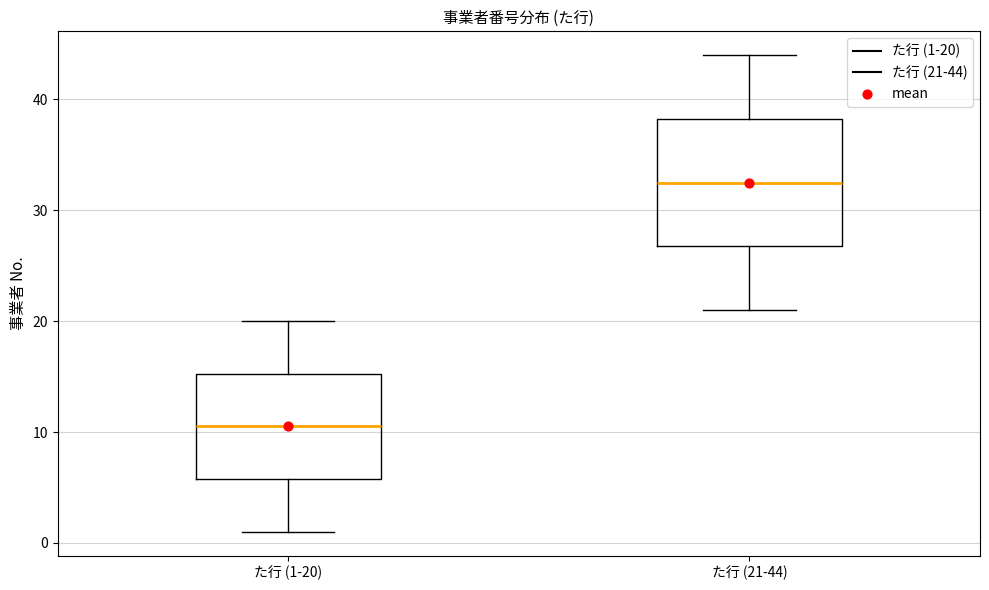

Reading left to right, transcribe this box plot: for each box, give where its median line is, the range the box spans, and where its two whiskers end, as read against the y-axis. The values are not printed on the chart, so give them approximately, as read against the axis.

た行 (1-20): median 11, box 6 to 15, whiskers 1 to 20
た行 (21-44): median 33, box 27 to 38, whiskers 21 to 44